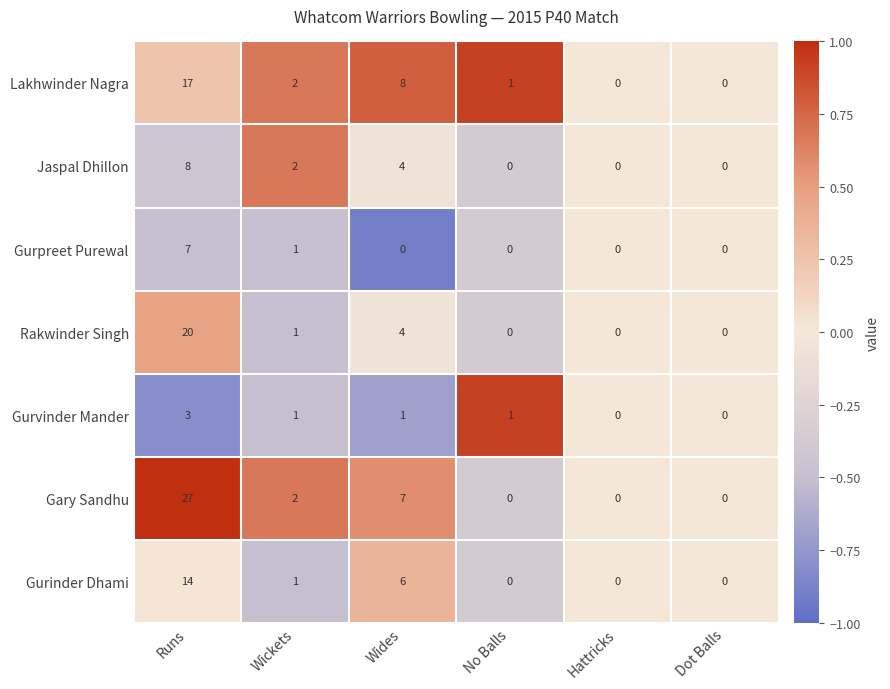

Which series has the widest spread of values?

Gary Sandhu